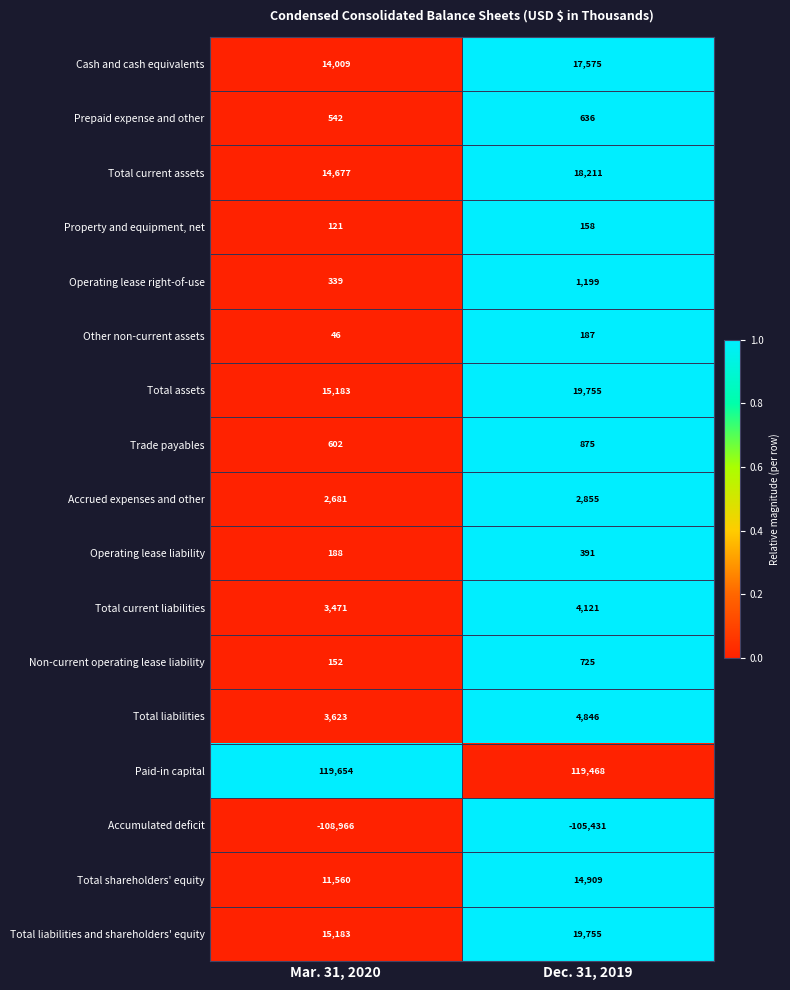

Rank the categories by Accrued expenses and other value from lowest to highest.

Mar. 31, 2020, Dec. 31, 2019